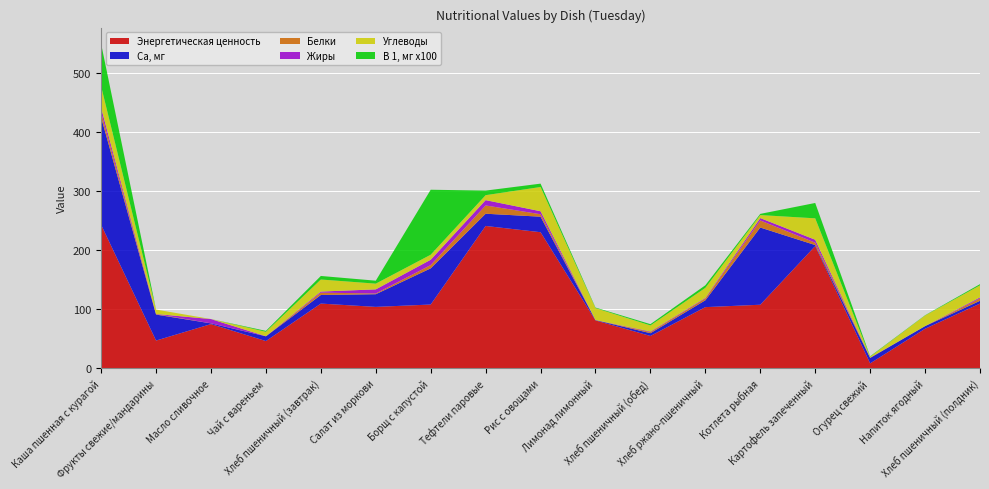

Reading left to right, extract all data points from this chart.

Энергетическая ценность: Каша пшенная с курагой=243.0	Фрукты свежие/мандарины=47.0	Масло сливочное=74.9	Чай с вареньем=46.1	Хлеб пшеничный (завтрак)=109.6	Салат из моркови=104.0	Борщ с капустой=108.0	Тефтели паровые=241.0	Рис с овощами=230.4	Лимонад лимонный=81.1	Хлеб пшеничный (обед)=54.8	Хлеб ржано-пшеничный=103.6	Котлета рыбная=107.7	Картофель запеченный=207.0	Огурец свежий=8.4	Напиток ягодный=67.0	Хлеб пшеничный (полдник)=109.6
Са, мг: Каша пшенная с курагой=181.8	Фрукты свежие/мандарины=44.0	Масло сливочное=1.2	Чай с вареньем=8.1	Хлеб пшеничный (завтрак)=14.6	Салат из моркови=21.5	Борщ с капустой=61.2	Тефтели паровые=20.7	Рис с овощами=26.3	Лимонад лимонный=0.6	Хлеб пшеничный (обед)=4.7	Хлеб ржано-пшеничный=11.6	Котлета рыбная=130.7	Картофель запеченный=1.7	Огурец свежий=9.2	Напиток ягодный=4.5	Хлеб пшеничный (полдник)=4.7
Белки: Каша пшенная с курагой=8.2	Фрукты свежие/мандарины=0.8	Масло сливочное=0.1	Чай с вареньем=0.0	Хлеб пшеничный (завтрак)=4.0	Салат из моркови=1.2	Борщ с капустой=5.5	Тефтели паровые=14.0	Рис с овощами=4.1	Лимонад лимонный=0.1	Хлеб пшеничный (обед)=2.0	Хлеб ржано-пшеничный=3.0	Котлета рыбная=12.0	Картофель запеченный=4.0	Огурец свежий=0.5	Напиток ягодный=0.0	Хлеб пшеничный (полдник)=4.0
Жиры: Каша пшенная с курагой=7.9	Фрукты свежие/мандарины=0.2	Масло сливочное=7.2	Чай с вареньем=0.1	Хлеб пшеничный (завтрак)=1.8	Салат из моркови=7.0	Борщ с капустой=9.0	Тефтели паровые=9.0	Рис с овощами=5.1	Лимонад лимонный=0.0	Хлеб пшеничный (обед)=0.9	Хлеб ржано-пшеничный=1.0	Котлета рыбная=4.0	Картофель запеченный=5.0	Огурец свежий=0.1	Напиток ягодный=0.0	Хлеб пшеничный (полдник)=1.8
Углеводы: Каша пшенная с курагой=36.4	Фрукты свежие/мандарины=7.5	Масло сливочное=0.1	Чай с вареньем=7.5	Хлеб пшеничный (завтрак)=20.4	Салат из моркови=9.7	Борщ с капустой=8.5	Тефтели паровые=8.4	Рис с овощами=41.0	Лимонад лимонный=20.2	Хлеб пшеничный (обед)=10.2	Хлеб ржано-пшеничный=17.0	Котлета рыбная=5.1	Картофель запеченный=36.2	Огурец свежий=1.5	Напиток ягодный=17.9	Хлеб пшеничный (полдник)=20.4
В 1, мг x100: Каша пшенная с курагой=72.0	Фрукты свежие/мандарины=0.0	Масло сливочное=0.0	Чай с вареньем=1.6	Хлеб пшеничный (завтрак)=6.0	Салат из моркови=5.0	Борщ с капустой=110.0	Тефтели паровые=7.8	Рис с овощами=5.7	Лимонад лимонный=0.9	Хлеб пшеничный (обед)=2.2	Хлеб ржано-пшеничный=4.4	Котлета рыбная=2.0	Картофель запеченный=26.0	Огурец свежий=0.8	Напиток ягодный=0.5	Хлеб пшеничный (полдник)=2.0